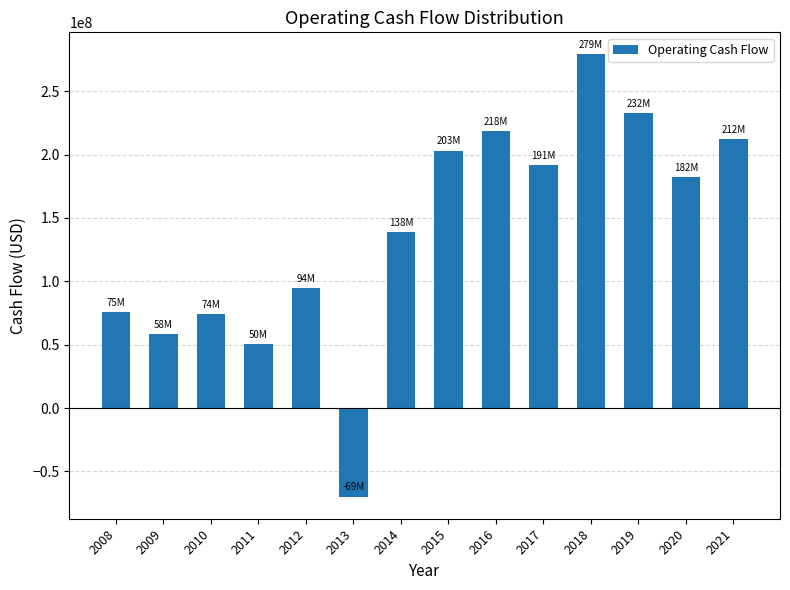

Is it true that the value at 2011 is 15891620?

False